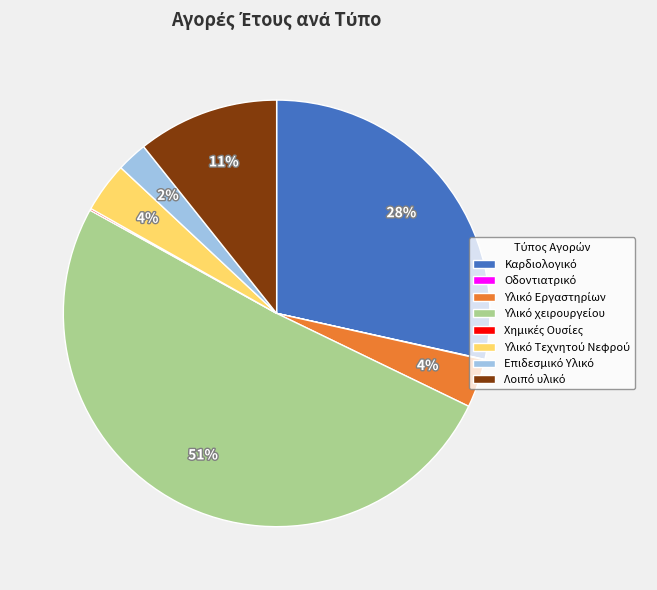

Is there any slice that represents more than half of the pie?

Yes